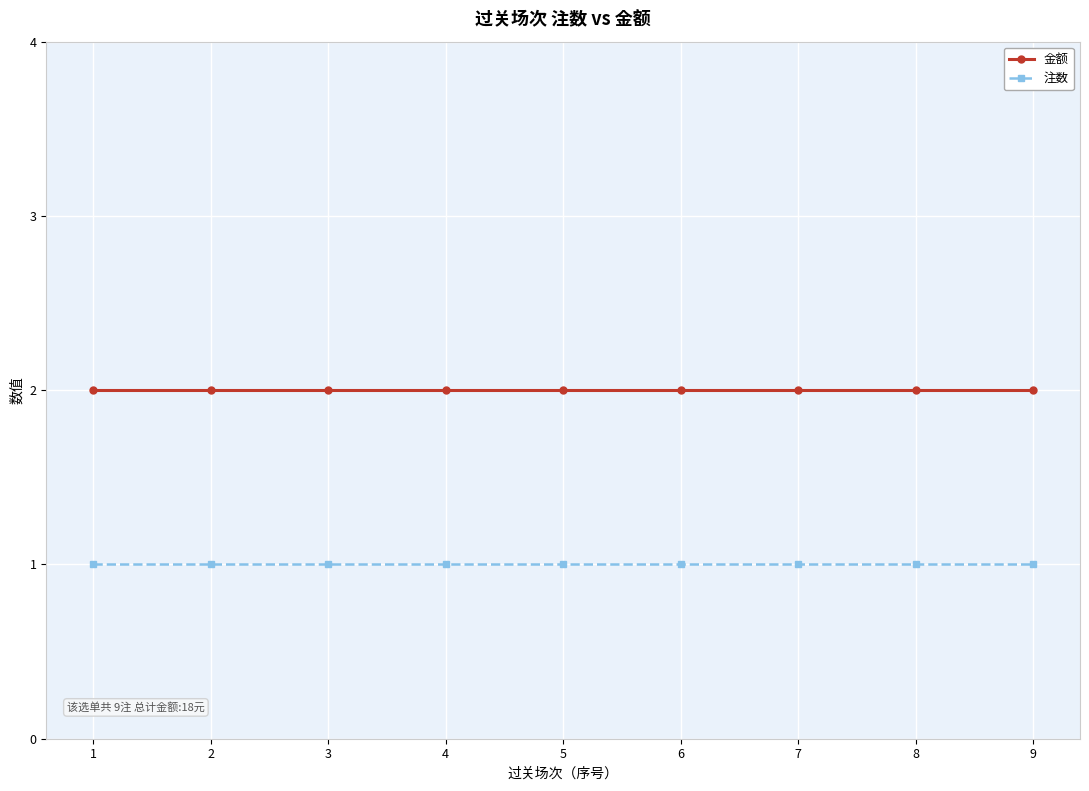

Reading right to left, list all the values displayed in this chart.

金额: 9=2	8=2	7=2	6=2	5=2	4=2	3=2	2=2	1=2
注数: 9=1	8=1	7=1	6=1	5=1	4=1	3=1	2=1	1=1